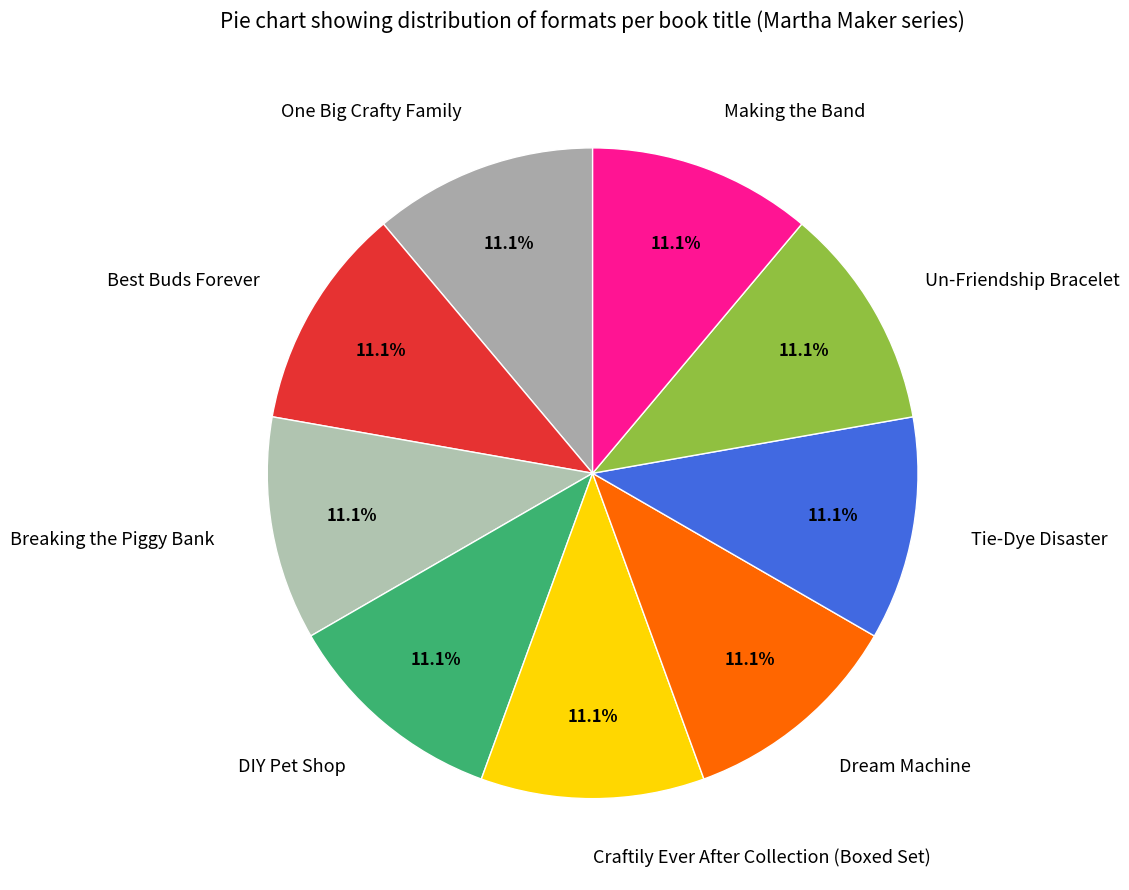

What is the ratio of the value at Making the Band to the value at Best Buds Forever?

1.0